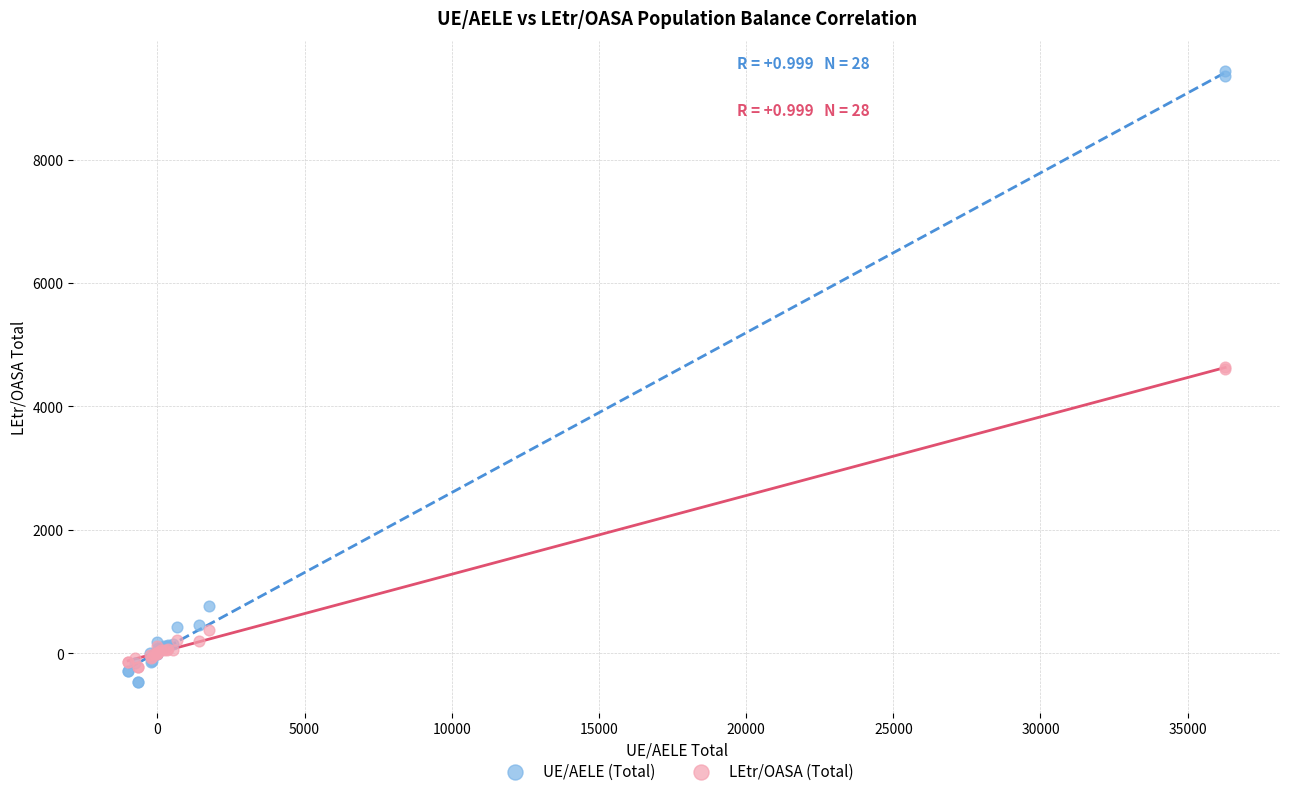

In the LEtr/OASA (Total) series, what Y value is closest to 2204?

378